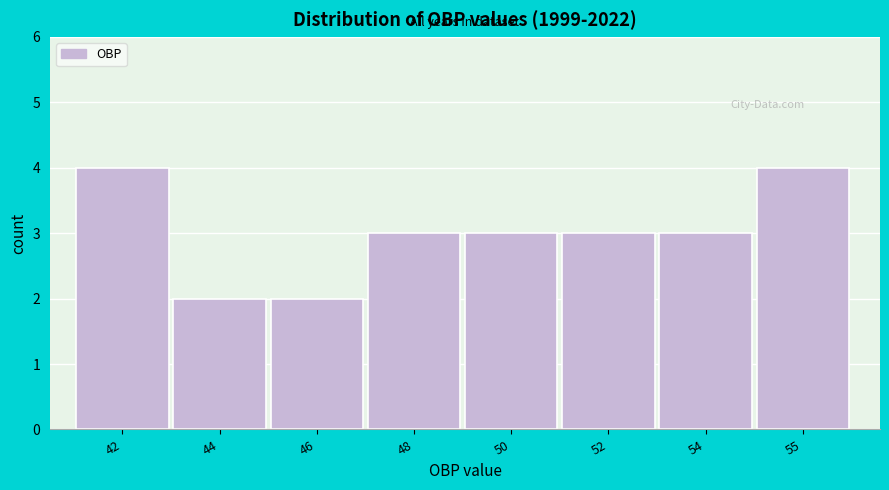

Reading left to right, transcribe all the data shown in this chart.

4	2	2	3	3	3	3	4